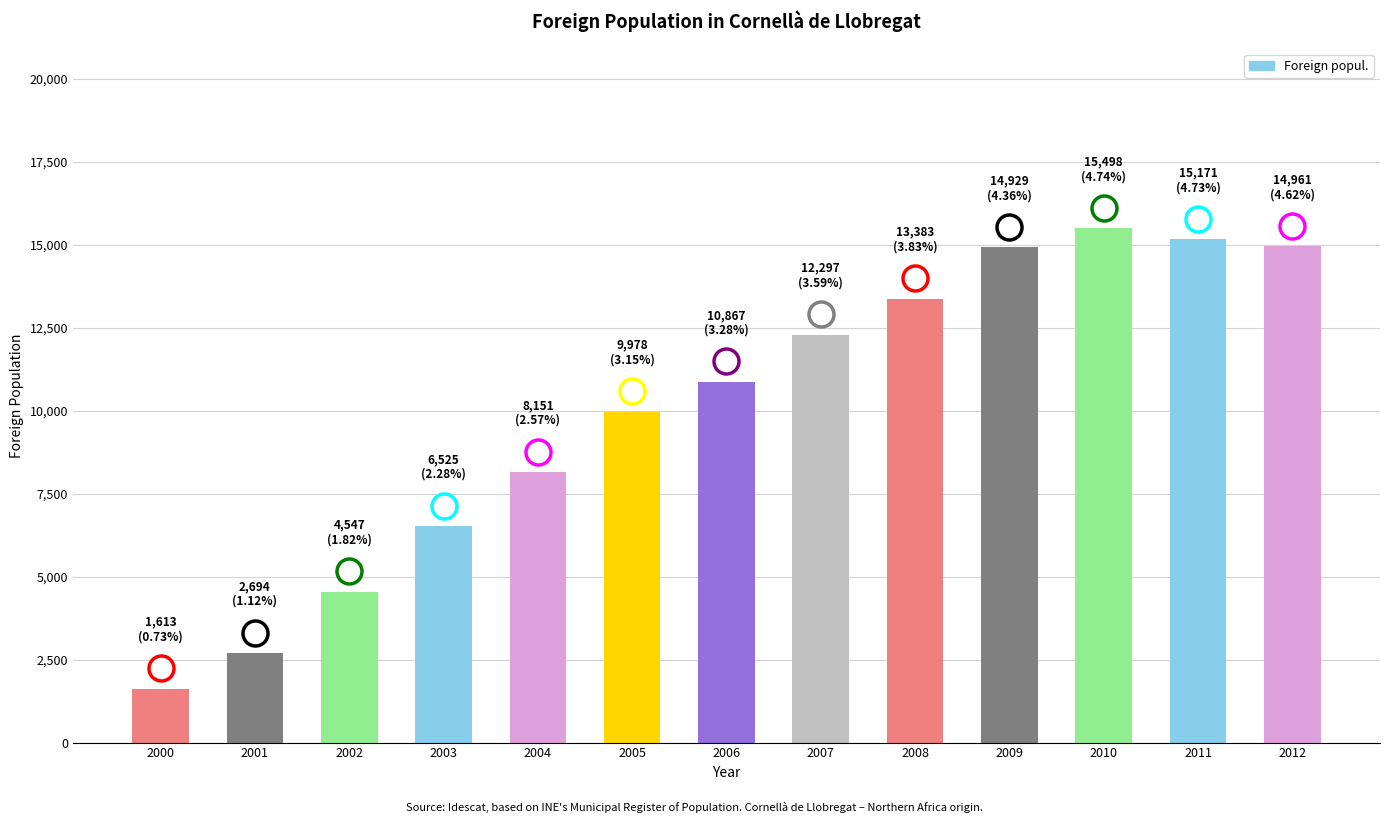

What is the difference between the maximum and minimum values?

13885